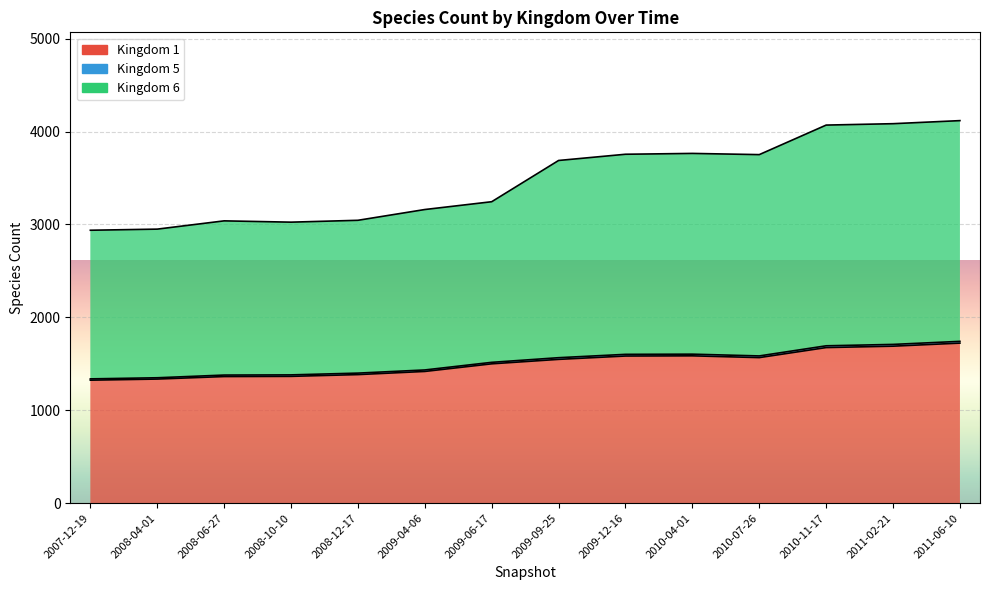

Rank the categories by Kingdom 1 value from highest to lowest.

2011-06-10, 2011-02-21, 2010-11-17, 2010-04-01, 2009-12-16, 2010-07-26, 2009-09-25, 2009-06-17, 2009-04-06, 2008-12-17, 2008-10-10, 2008-06-27, 2008-04-01, 2007-12-19